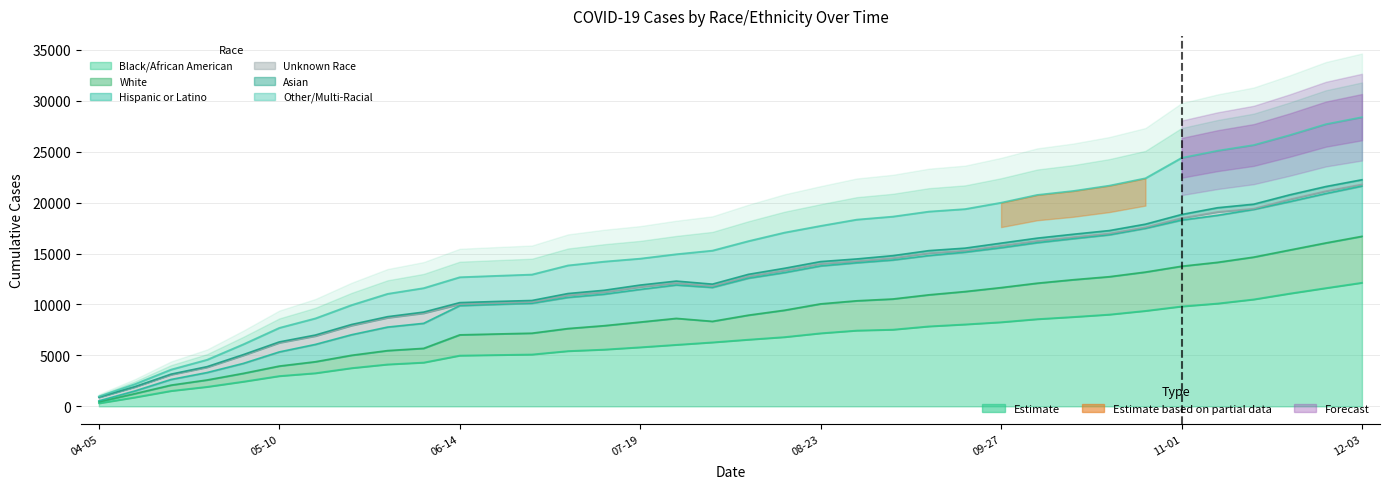

Is it true that Other/Multi-Racial equals 11050 at 2020-05-31?

True